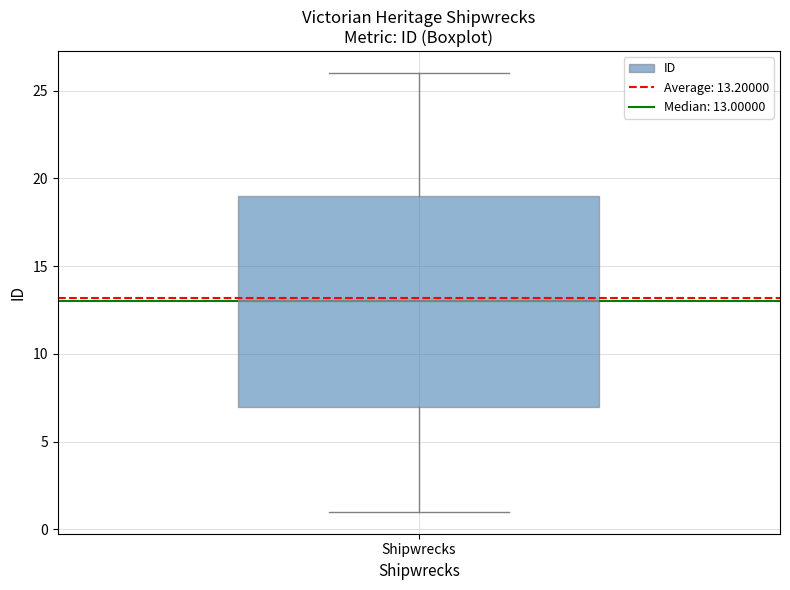

Where does the upper whisker of the box for Shipwrecks end on the y-axis? The values are not printed on the chart, so give them approximately, as read against the axis.

26